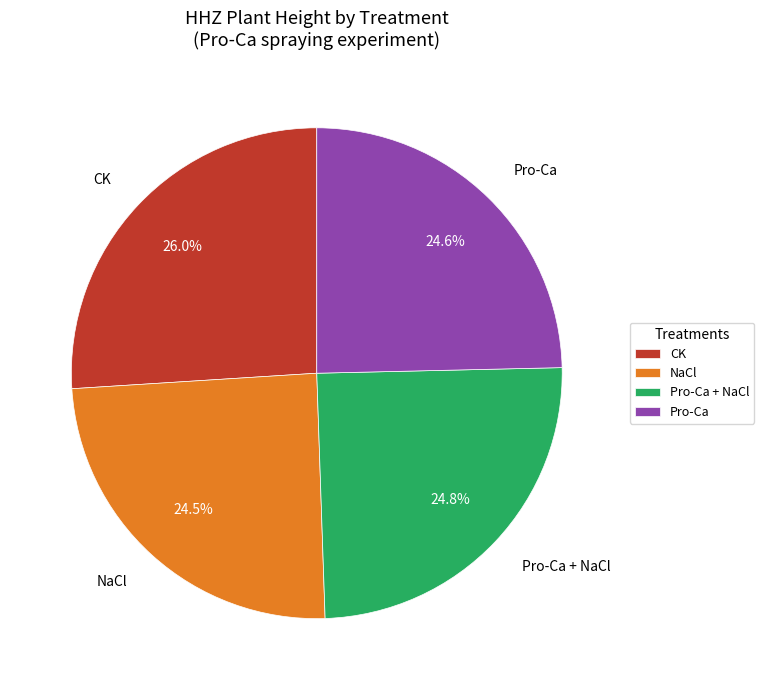

What portion of the pie excludes NaCl?

75.5%